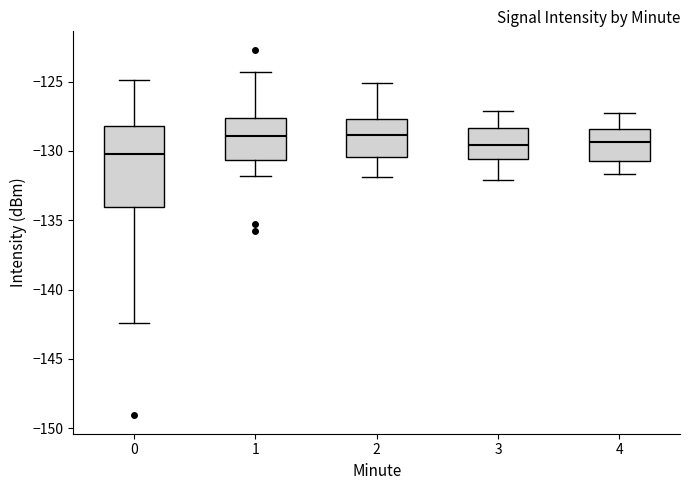

Reading left to right, transcribe this box plot: for each box, give where its median line is, the range the box spans, and where its two whiskers end, as read against the y-axis. The values are not printed on the chart, so give them approximately, as read against the axis.

0: median -130.5, box -134.0 to -128.0, whiskers -142.5 to -125.0
1: median -129.0, box -130.5 to -127.5, whiskers -132.0 to -124.5
2: median -129.0, box -130.5 to -127.5, whiskers -132.0 to -125.0
3: median -129.5, box -130.5 to -128.5, whiskers -132.0 to -127.0
4: median -129.5, box -130.5 to -128.5, whiskers -131.5 to -127.5